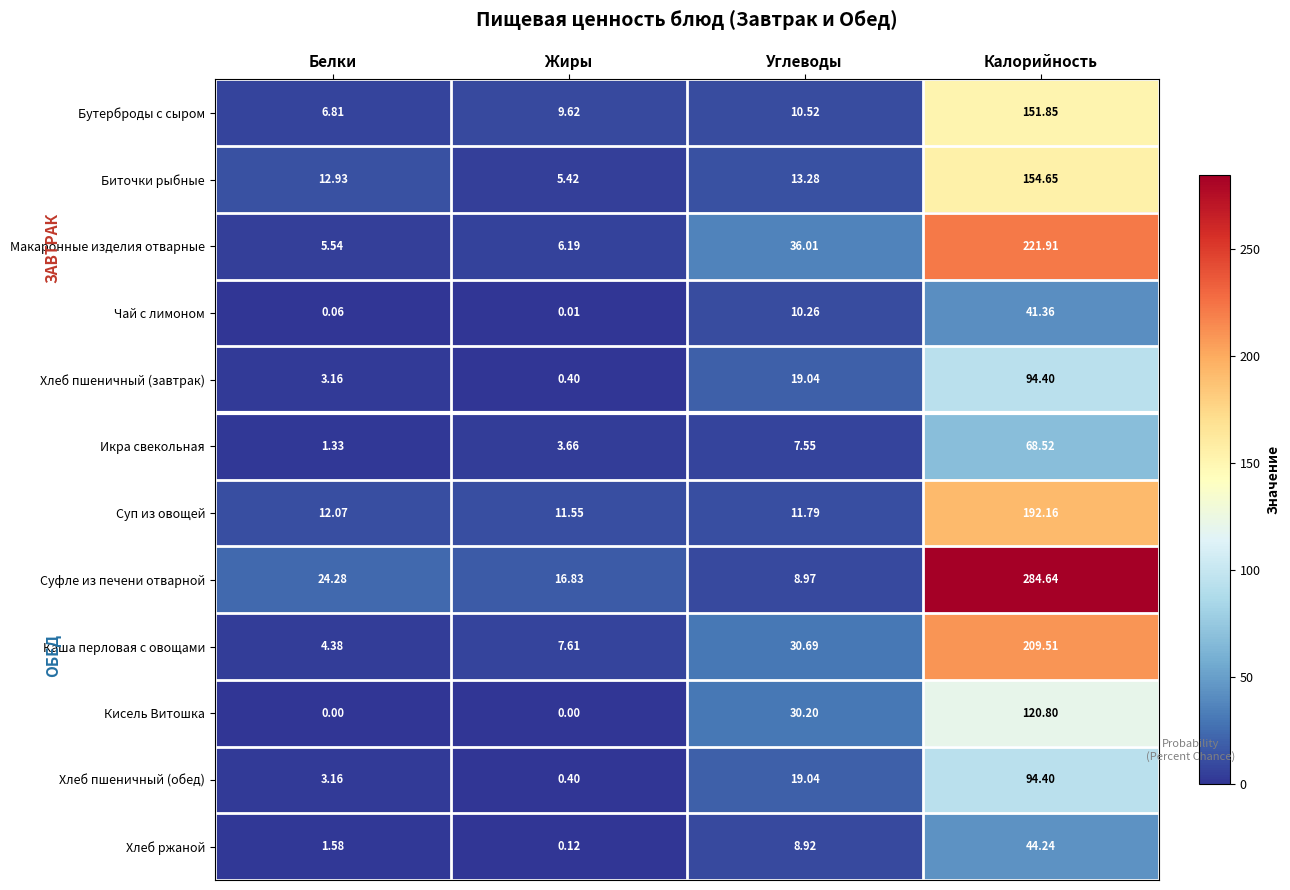

At which category does the chart reach its peak across all series?

Калорийность